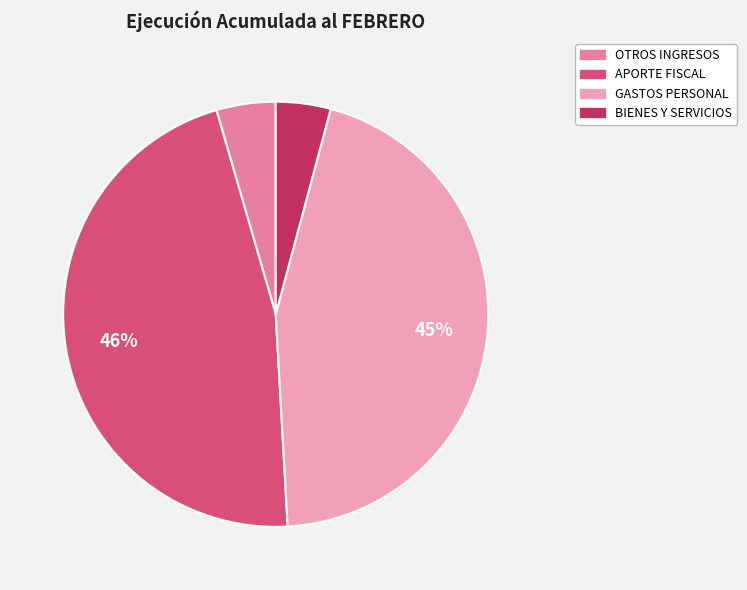

Is there a majority slice in this chart?

No